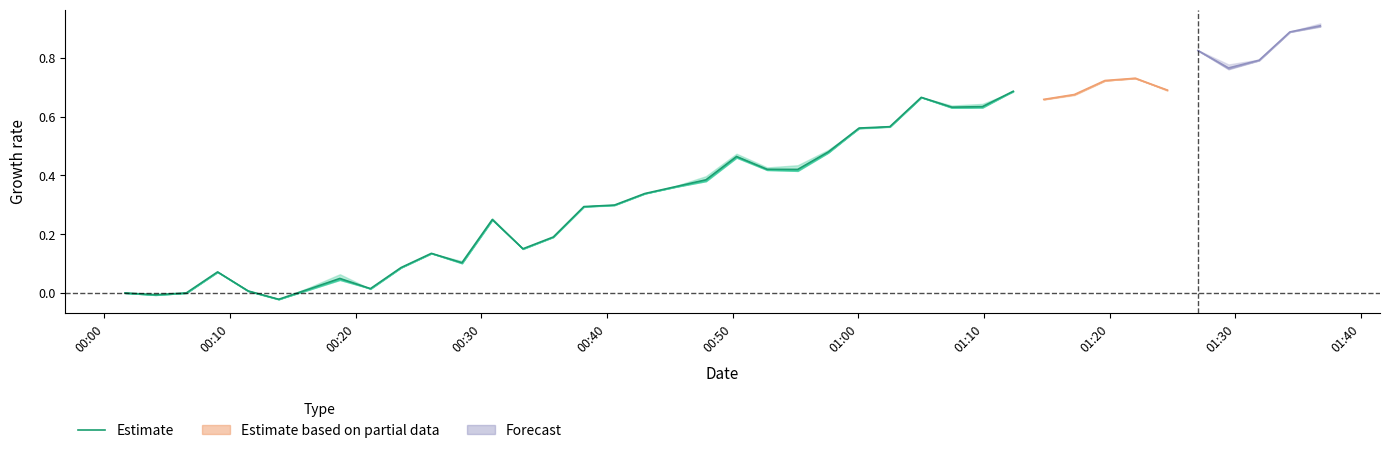

The value at 01:20 is 0.0. True or false?

False